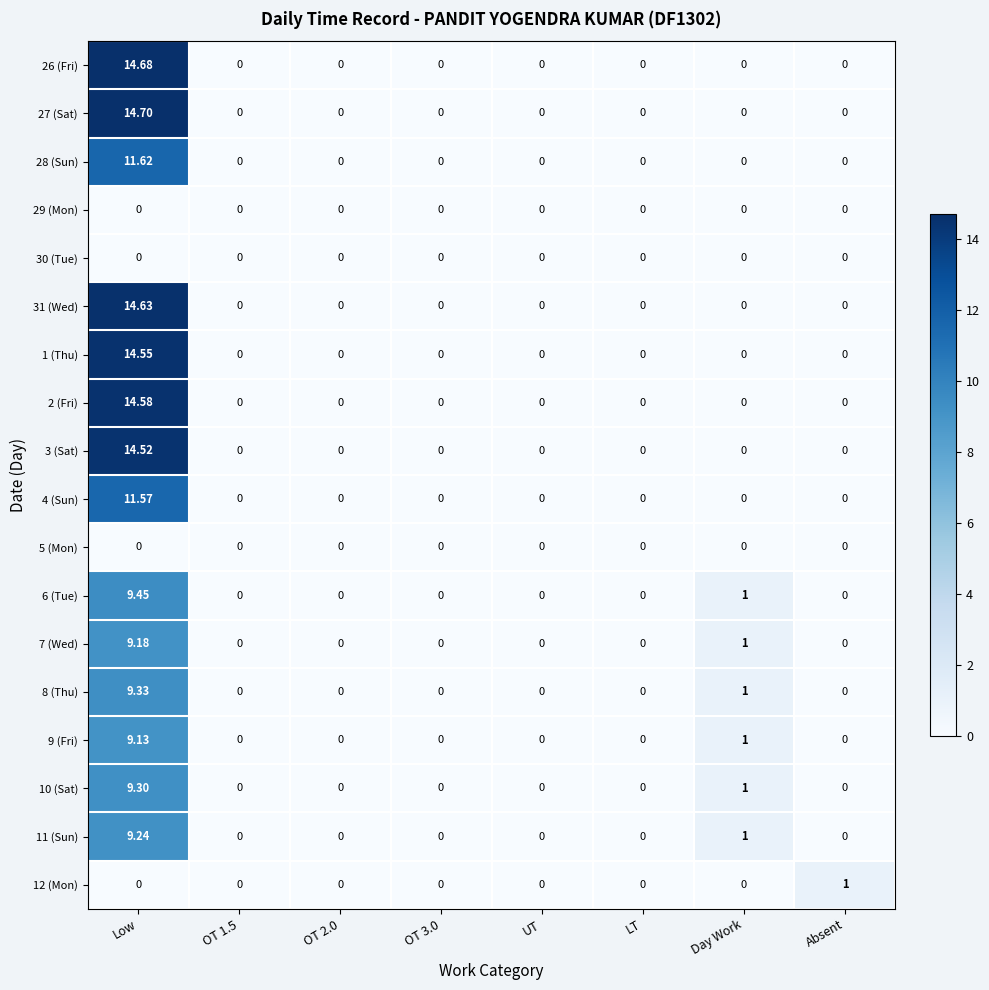

Count the number of categories in the chart.

8